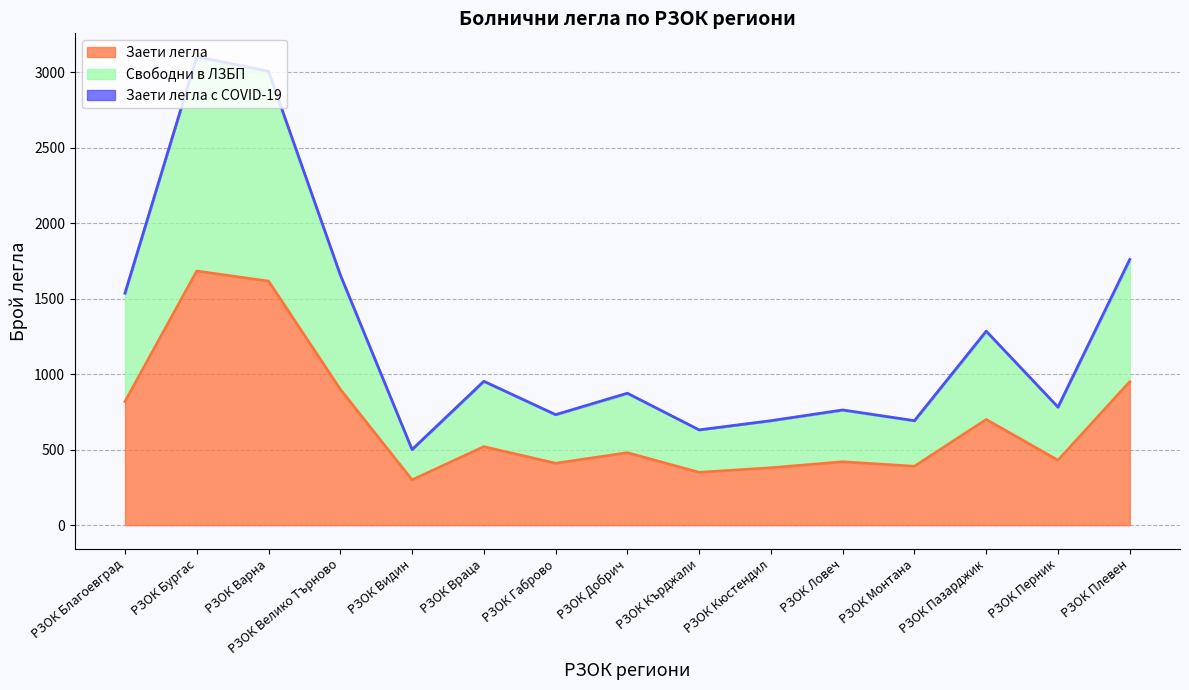

True or false: Свободни в ЛЗБП and Заети легла cross at least once.

False